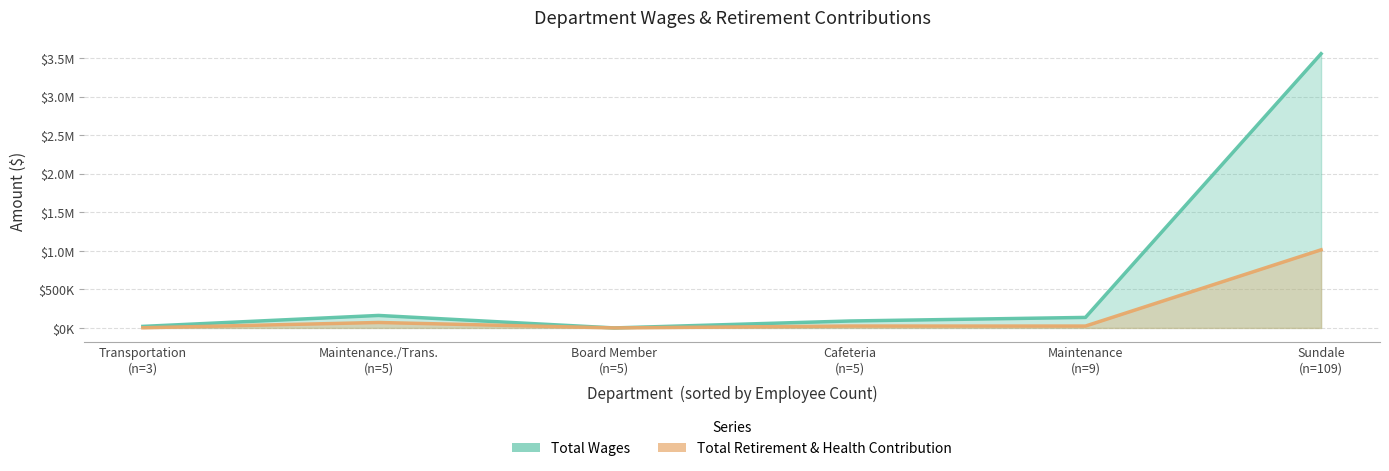

List the labels in order of Total Retirement & Health Contribution value, smallest first.

Board Member, Transportation, Maintenance, Cafeteria, Maintenance./Trans., Sundale